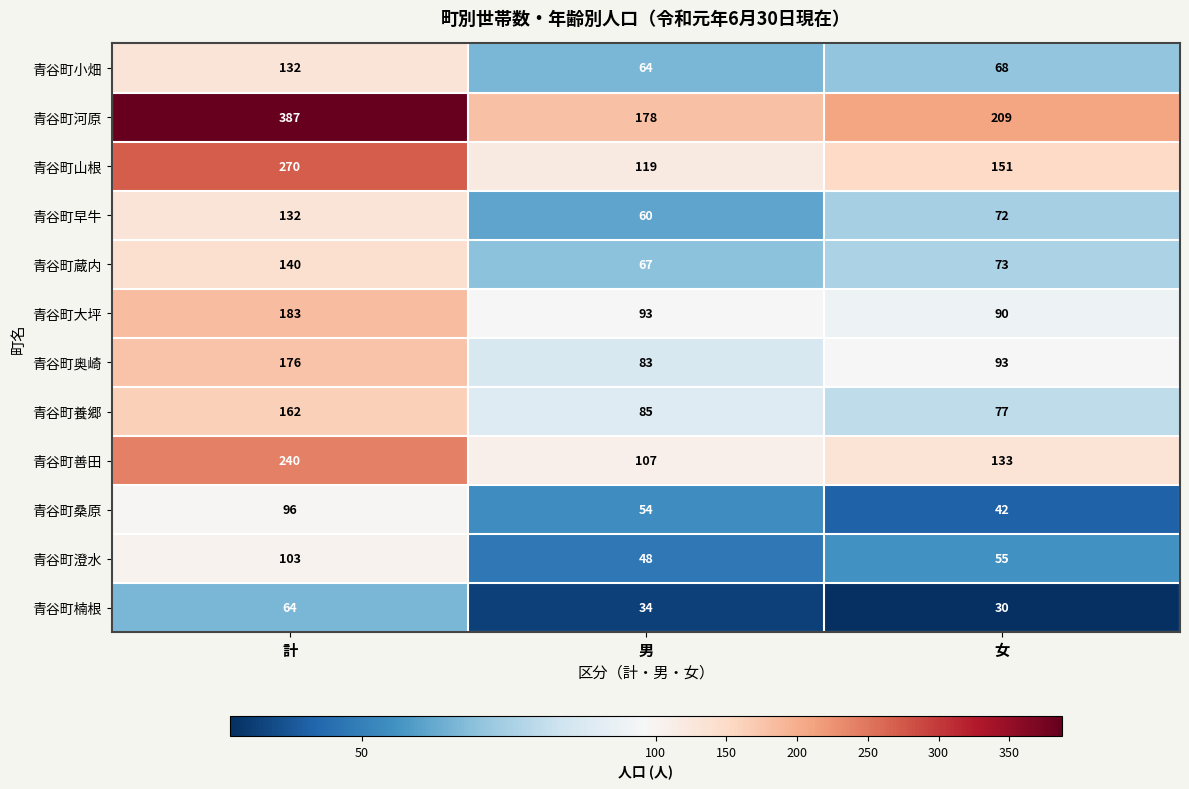

How many 青谷町楠根 values are between 30 and 64?

3